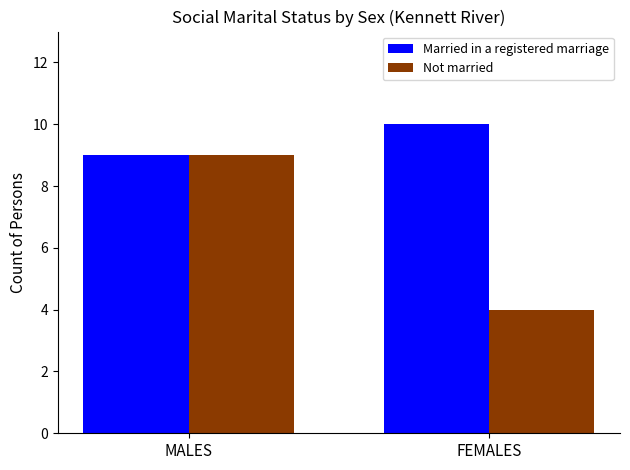

What is the sum of all Married in a registered marriage values?

19